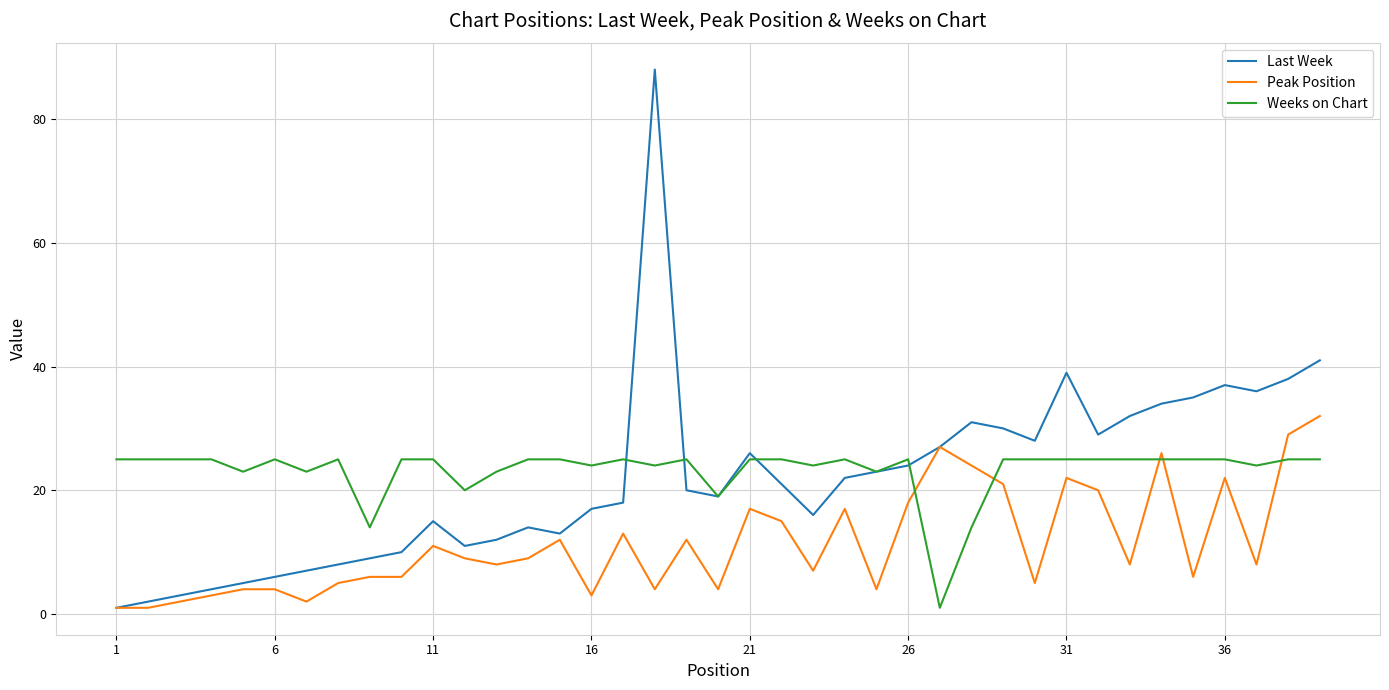

What is the maximum value shown in the chart?

88